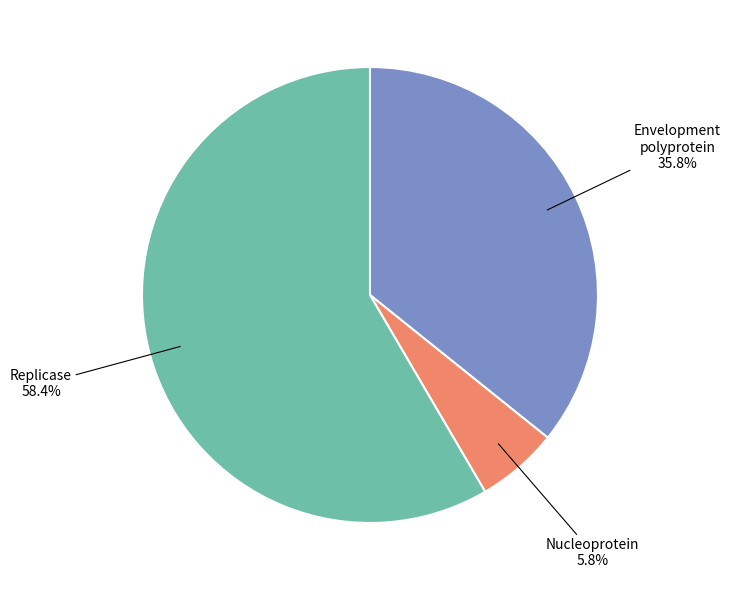

Does any single category account for the majority?

Yes